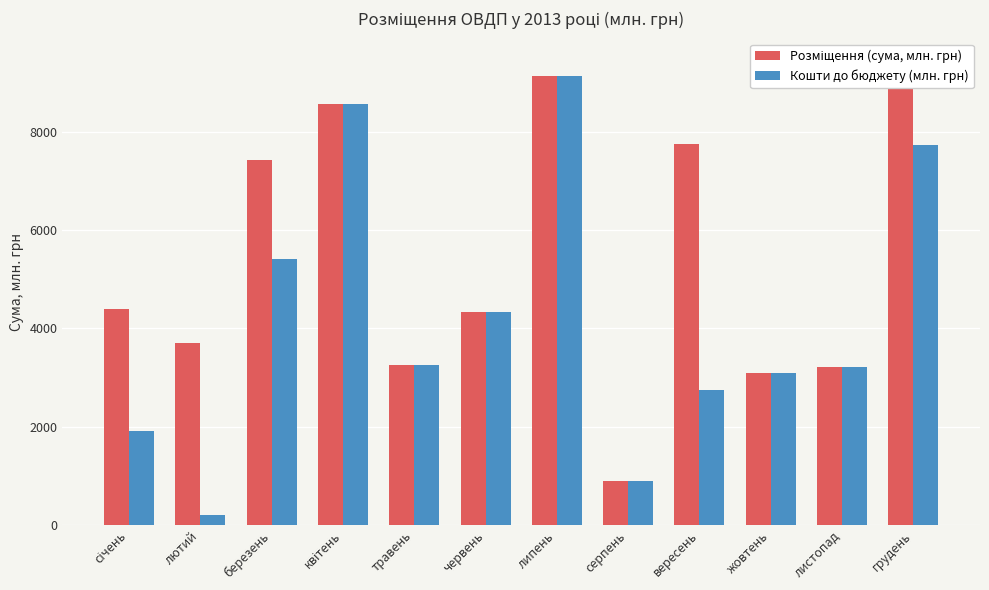

At how many categories does at least one series exceed 8694?

2